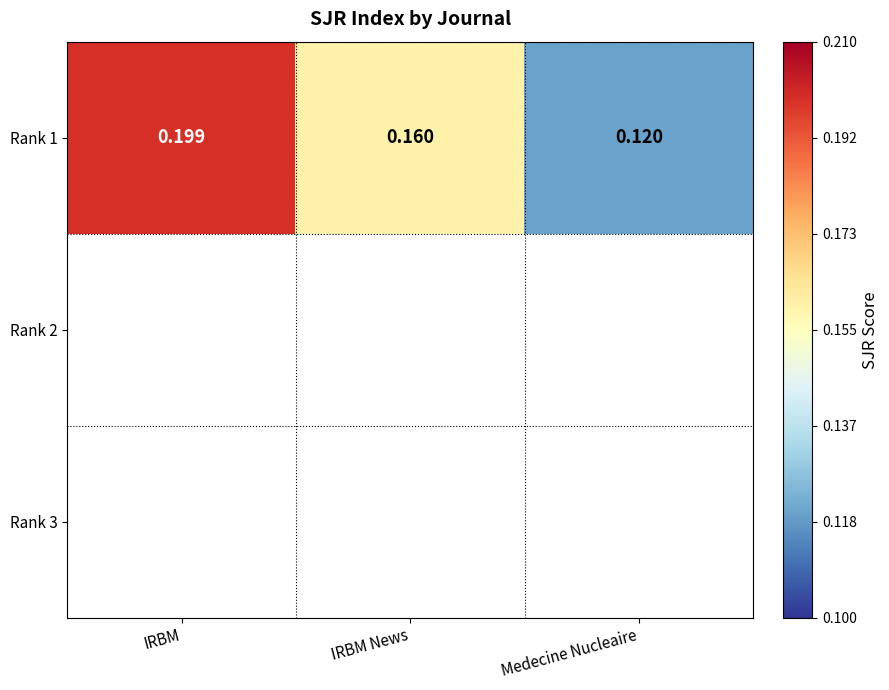

The chart shows a value of 0.2 at IRBM. True or false?

True